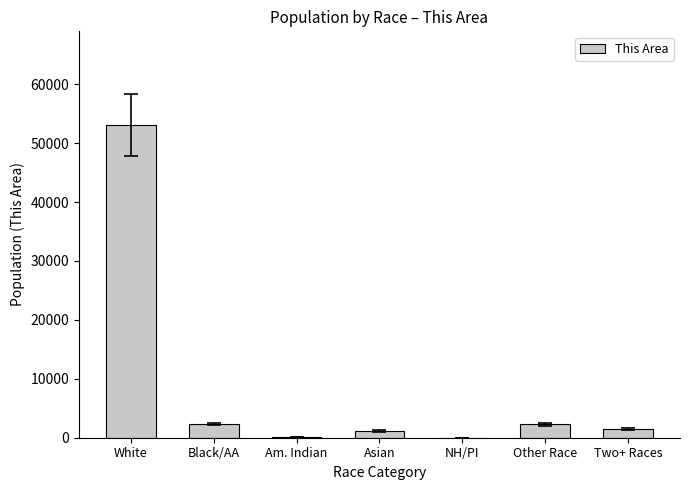

Between Am. Indian and Two+ Races, which is larger?

Two+ Races